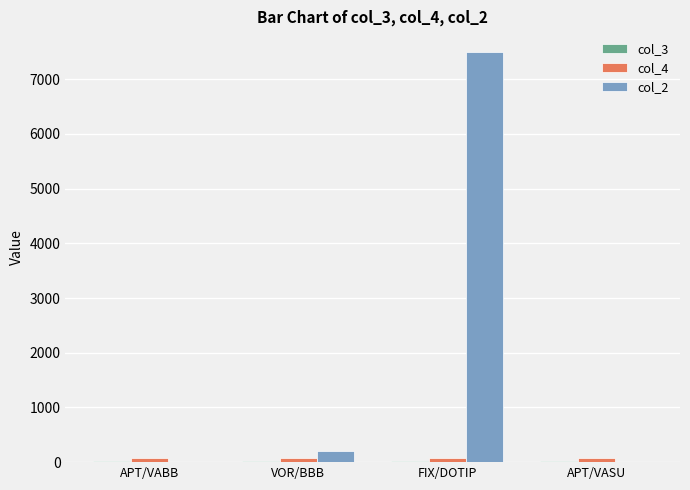

Which series has the largest total across all categories?

col_2